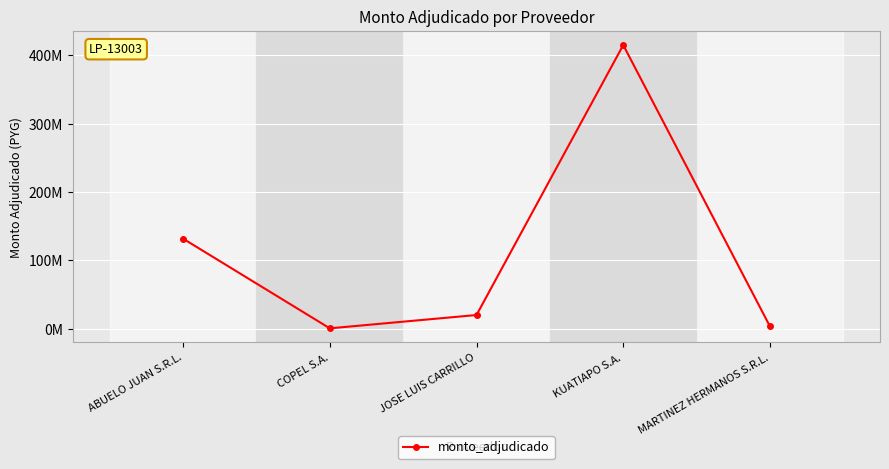

Reading left to right, list all the values displayed in this chart.

131820750	774000	20225200	414793370	3593000